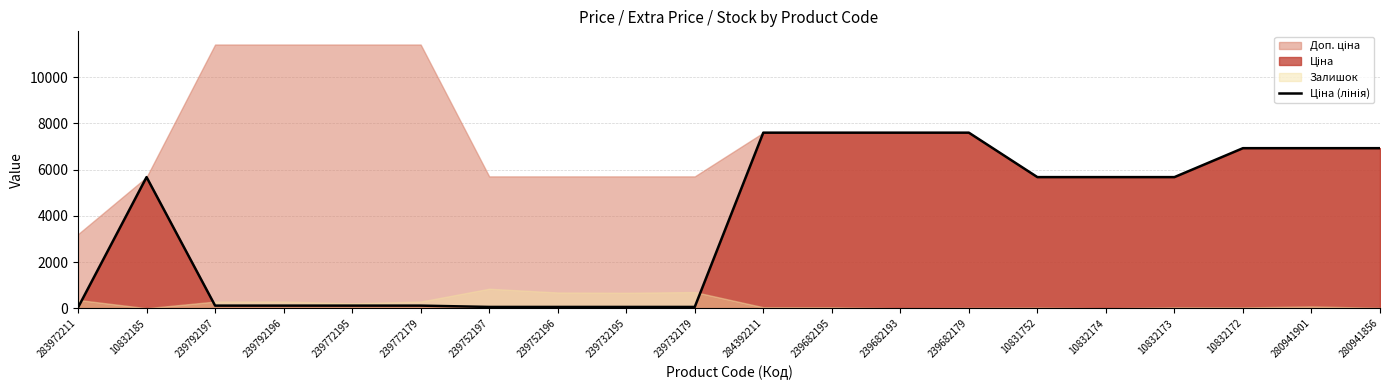

How many lines are shown in the chart?

1